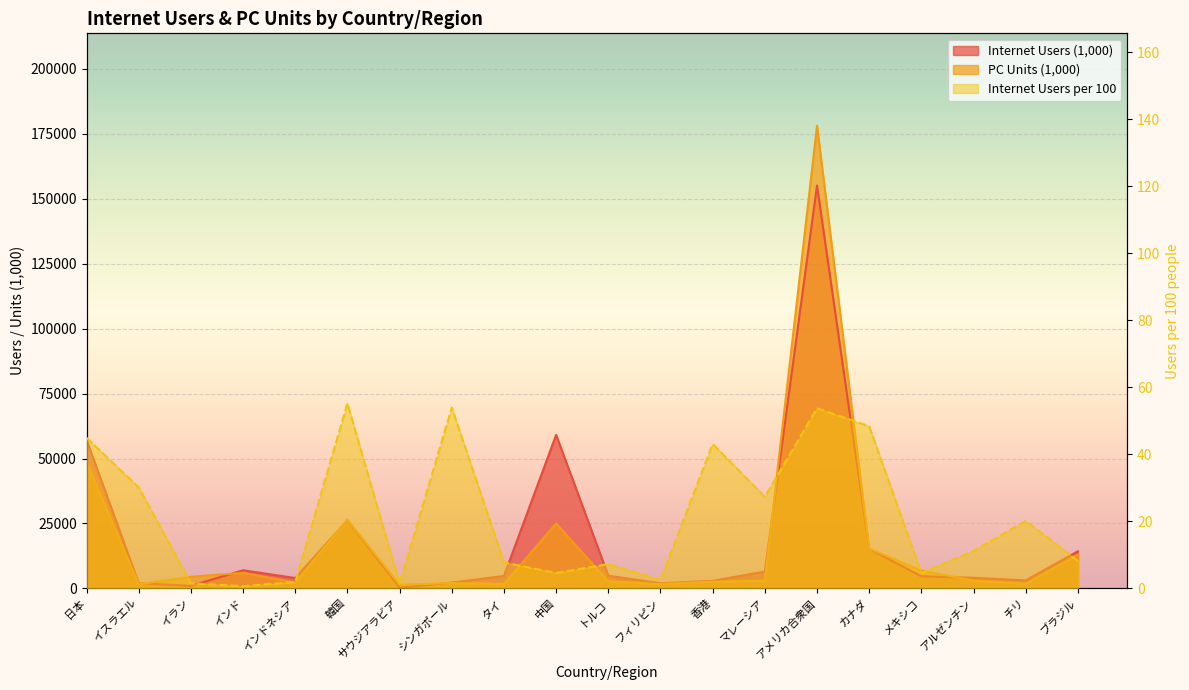

How many interior local peaks does the PC Units (1,000) series have?

5